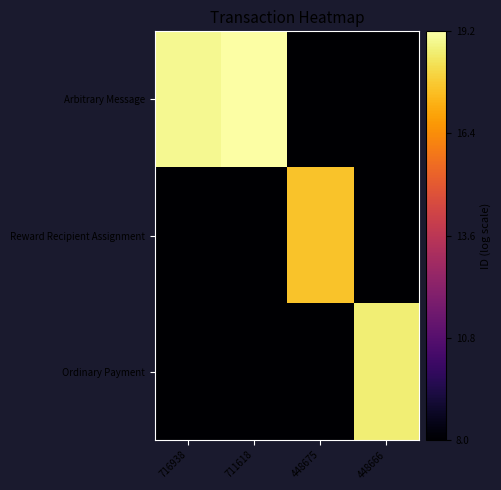

Reading left to right, extract all data points from this chart.

Arbitrary Message: 716938=18.9	711618=19.2	448675=8.0	448666=8.0
Reward Recipient Assignment: 716938=8.0	711618=8.0	448675=17.6	448666=8.0
Ordinary Payment: 716938=8.0	711618=8.0	448675=8.0	448666=18.6